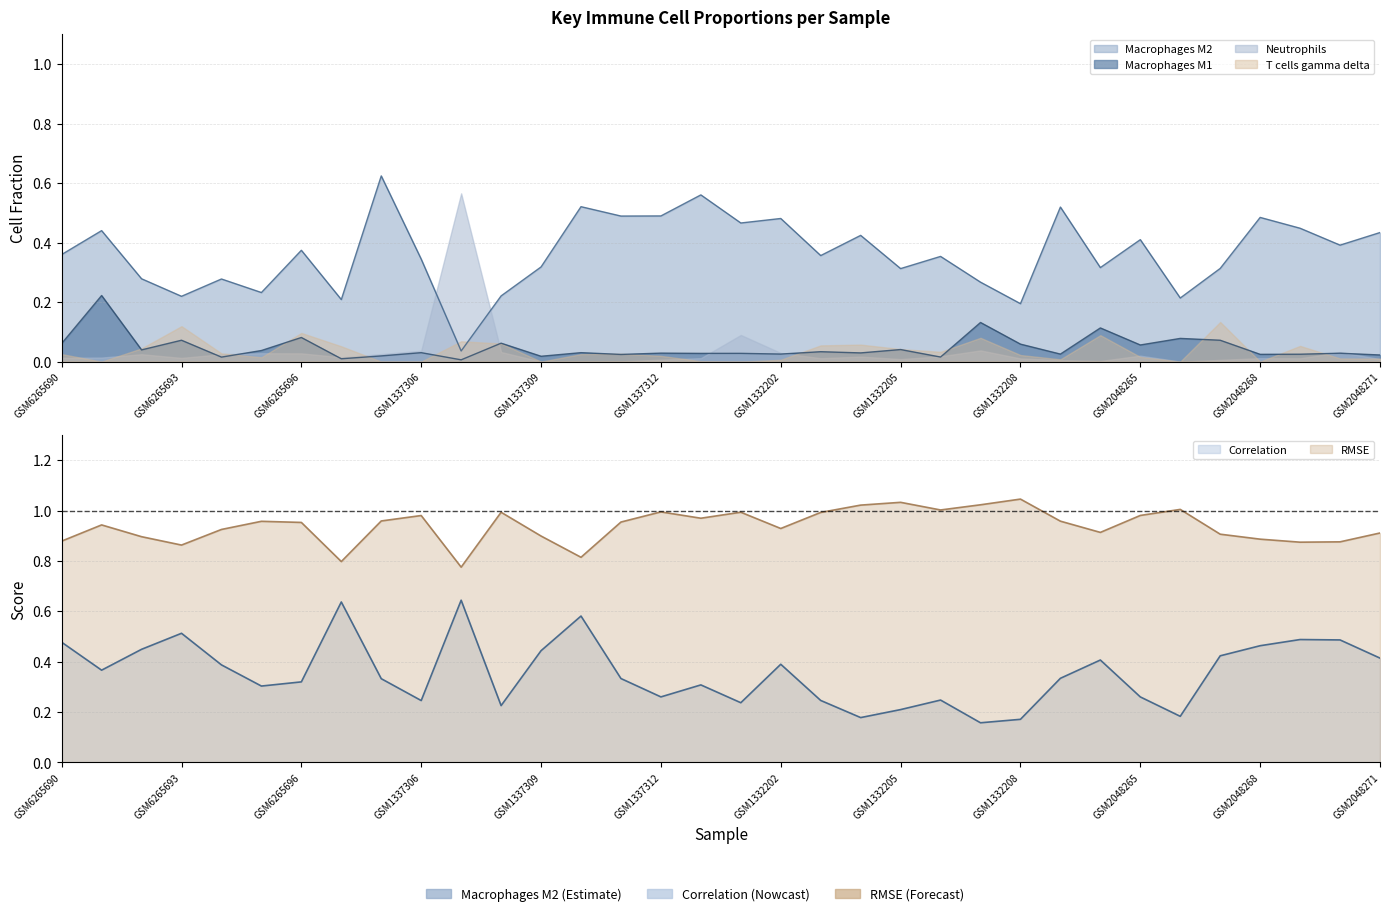

What is the label of the 13th point from the left?

GSM1337309